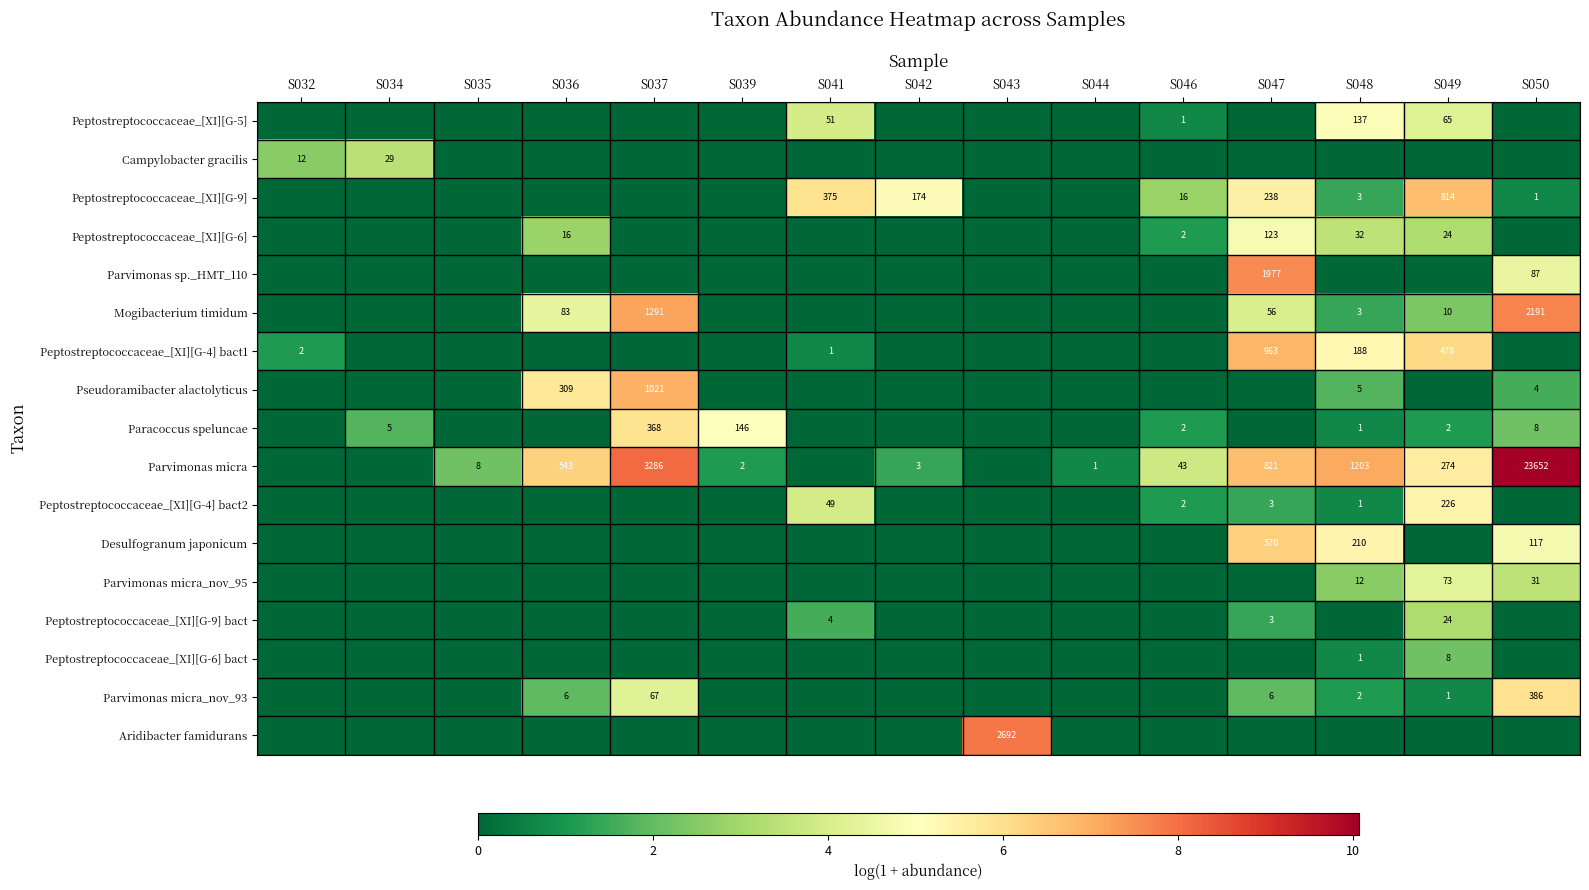

True or false: Mogibacterium timidum has a value of 2191 at S050.

True